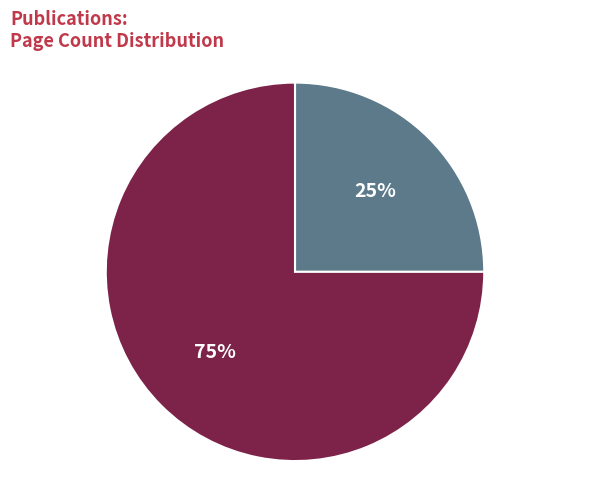

Does any single category account for the majority?

Yes